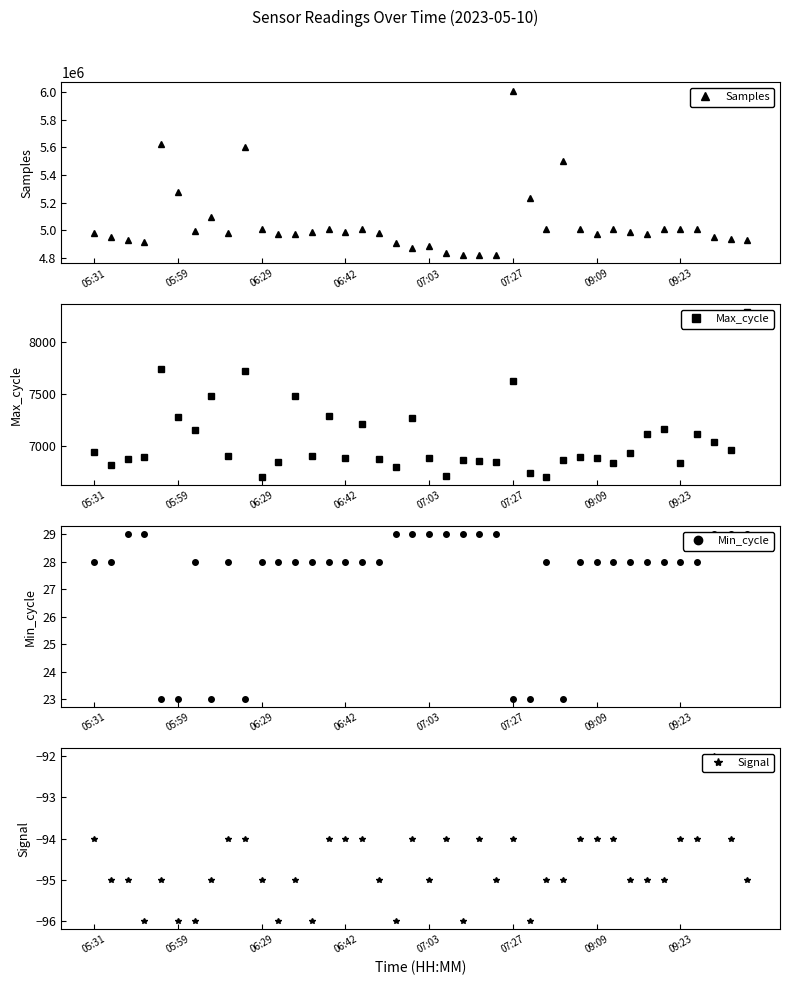

What is the highest value of the Samples series?

6011630